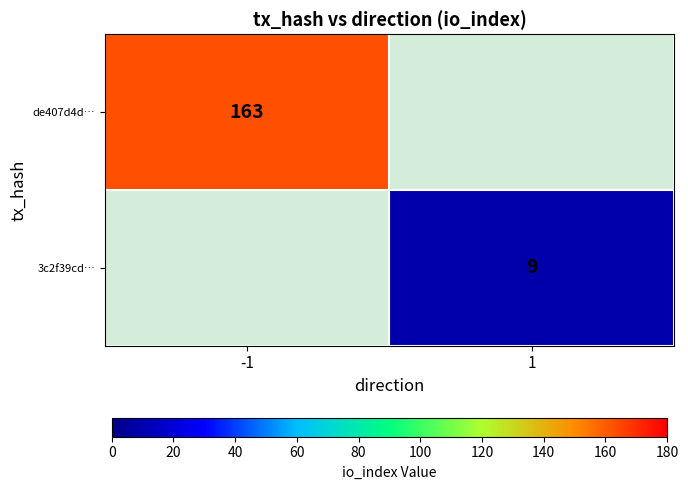

What is the minimum value shown in the chart?

9.0